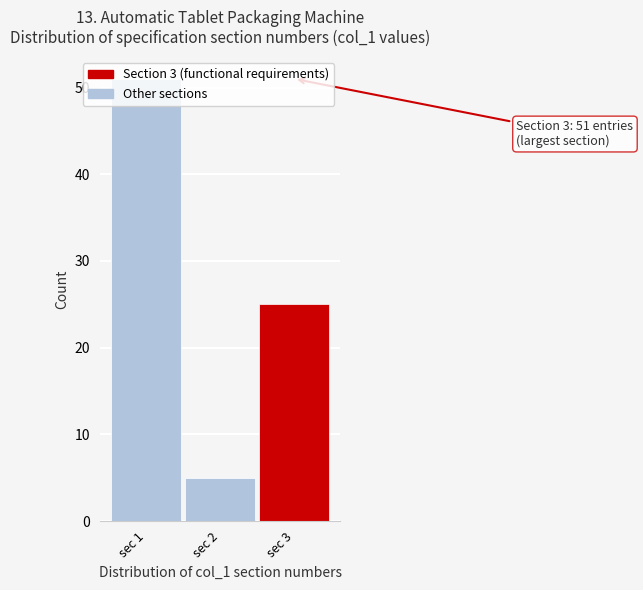

What is the difference between the values at sec 1 and sec 3?

26